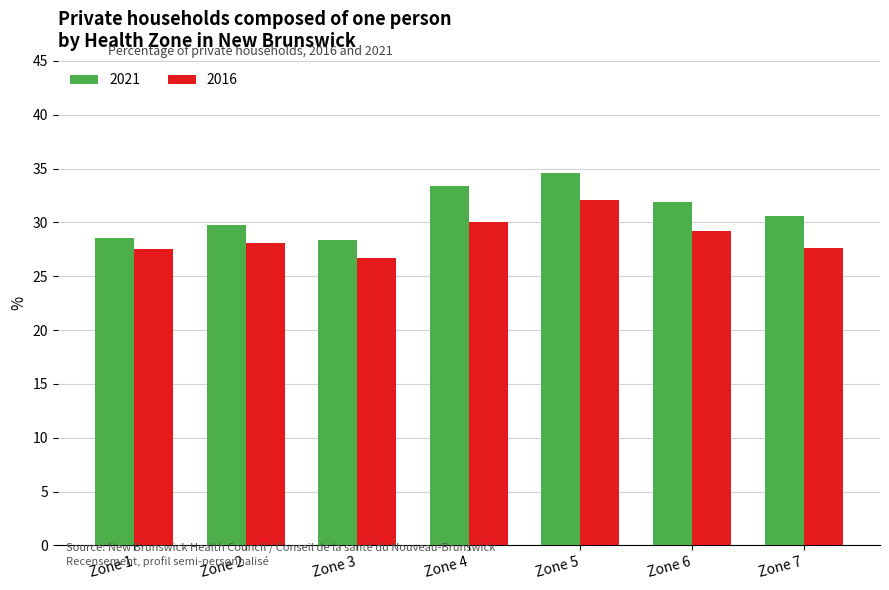

List the series in order of their peak value, lowest first.

2016, 2021